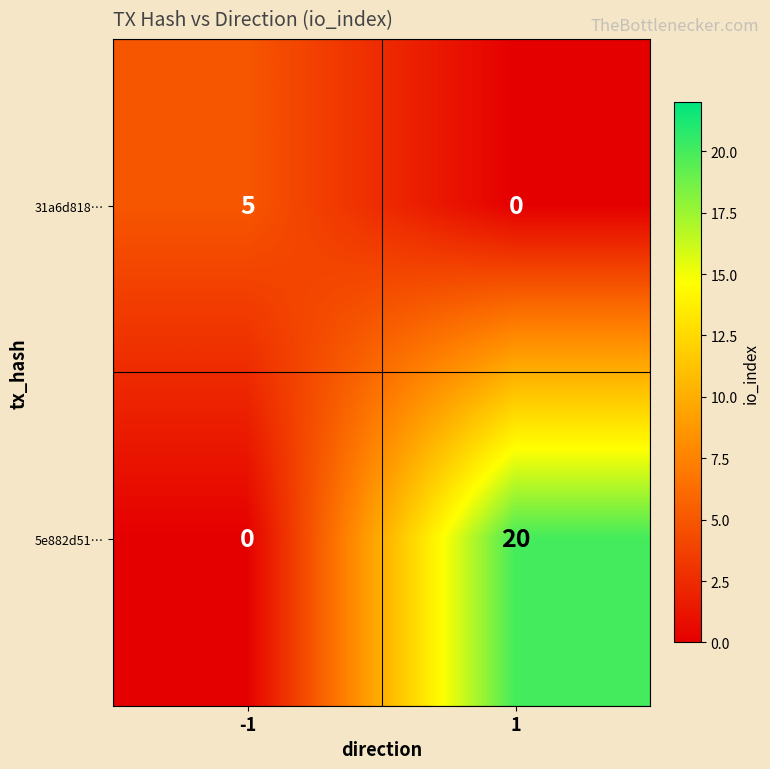

At how many categories does at least one series exceed 0?

2